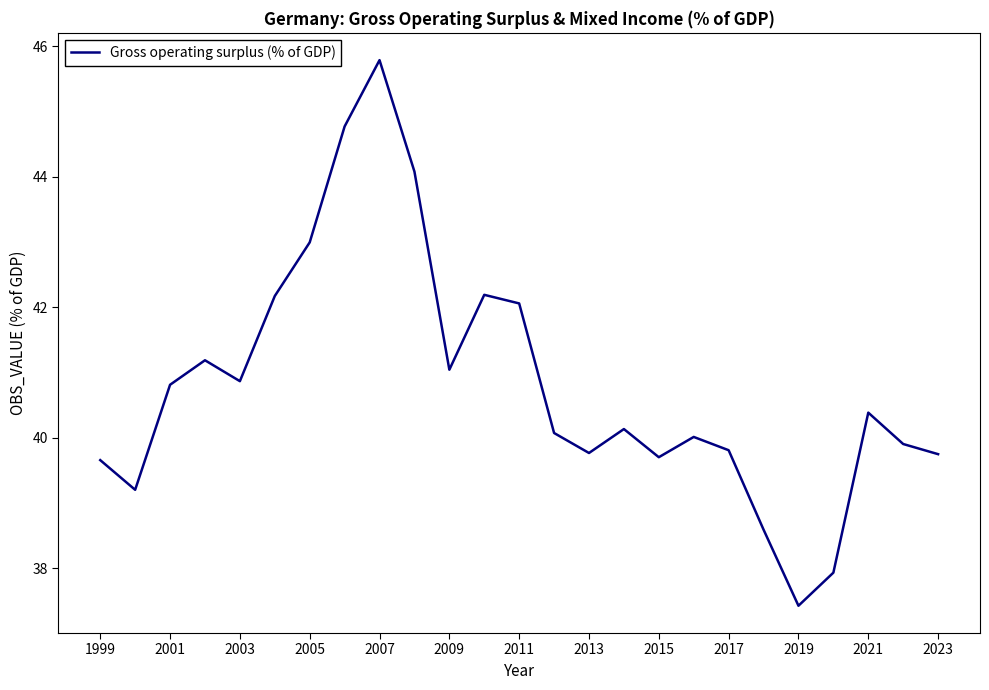

What is the greatest value displayed?

45.8